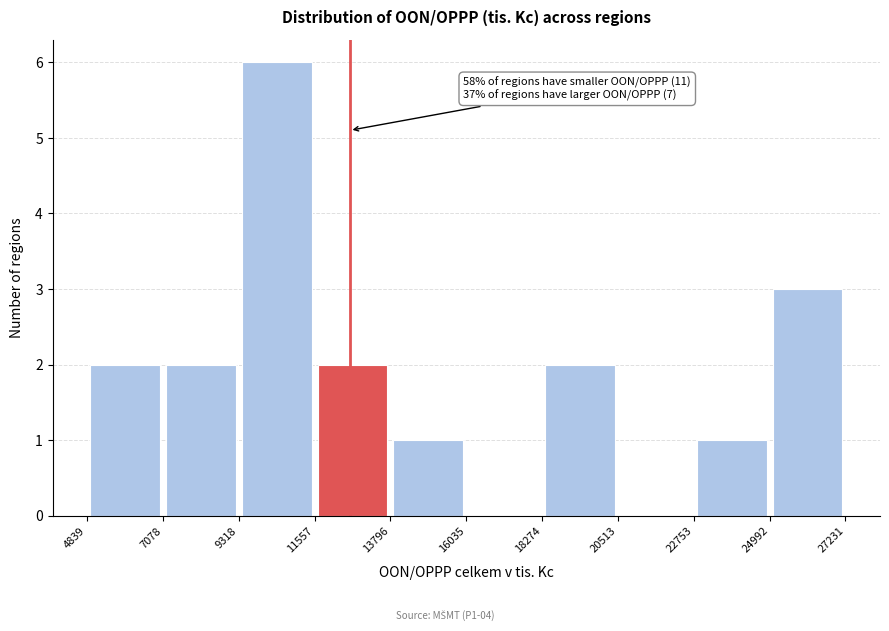

Over which range of the x-axis is the bar tallest?

9318 to 11557